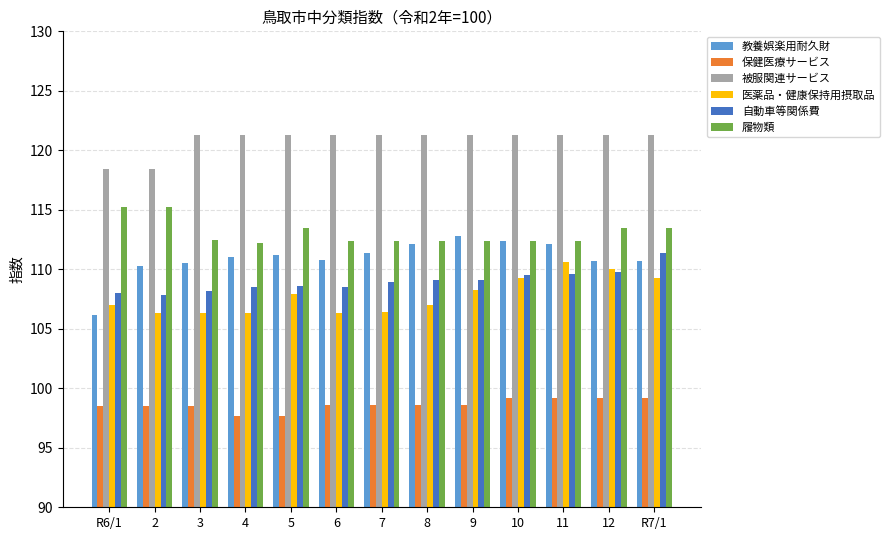

What is the difference between the highest and lowest values at 5?

23.6